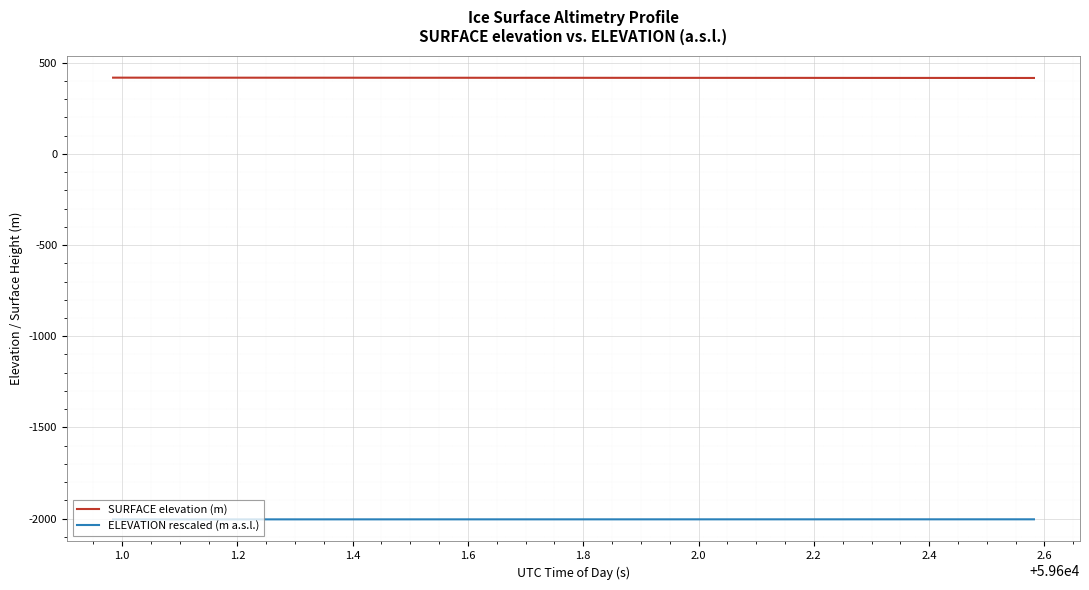

Which series has the largest total across all categories?

SURFACE elevation (m)